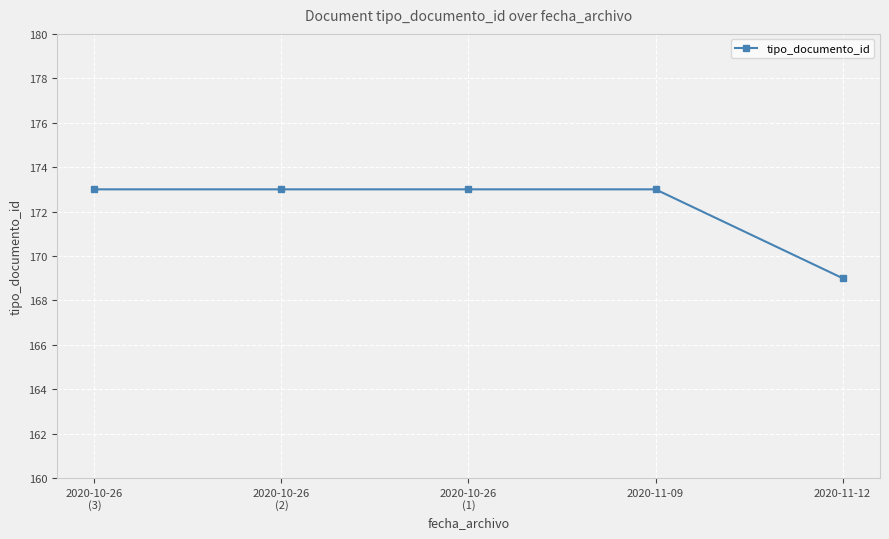

Reading left to right, what are all the values shown in this chart?

2020-10-26
(3)=173	2020-10-26
(2)=173	2020-10-26
(1)=173	2020-11-09=173	2020-11-12=169